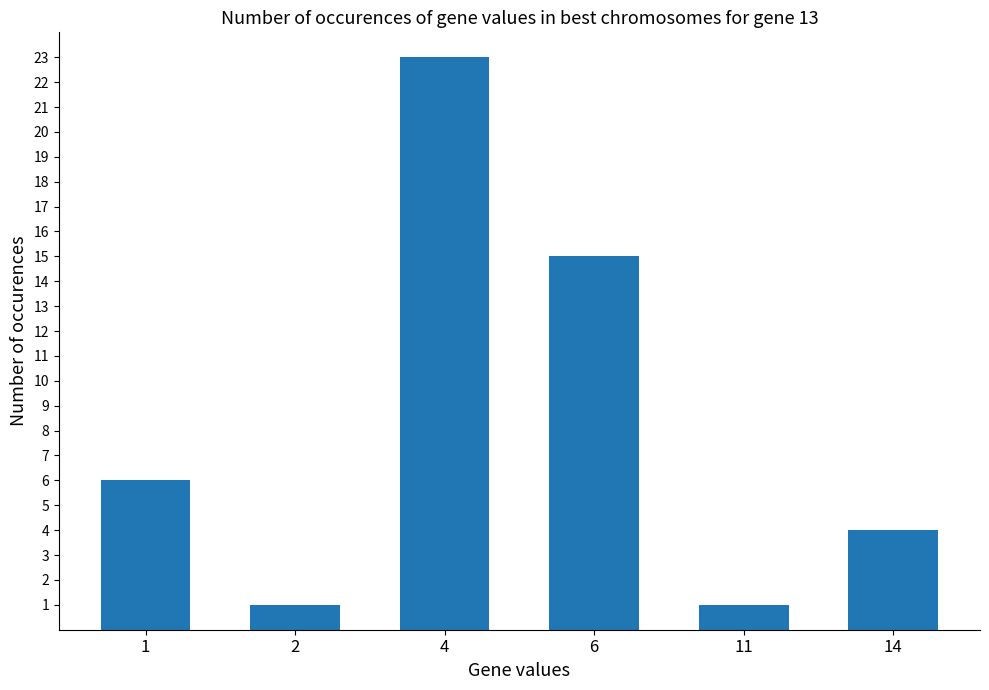

Which has a higher value, 2 or 14?

14